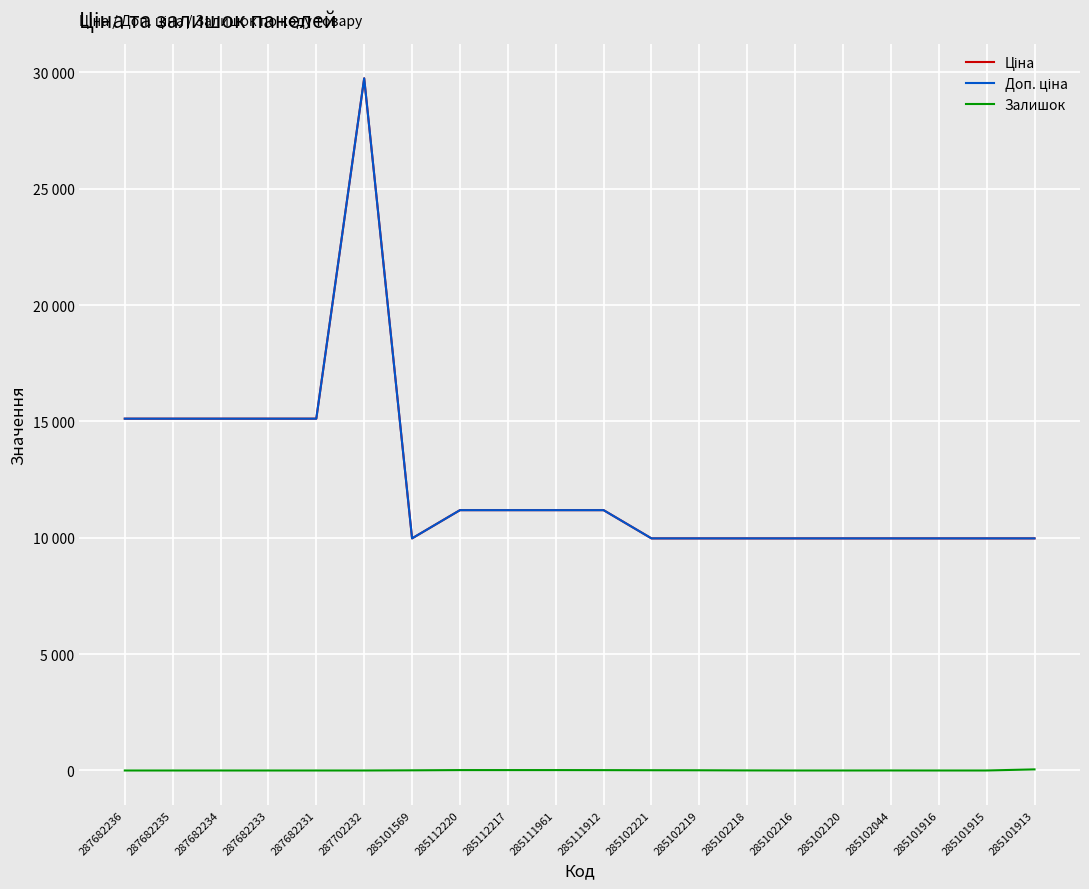

Is this an area chart (filled region under the line)?

No